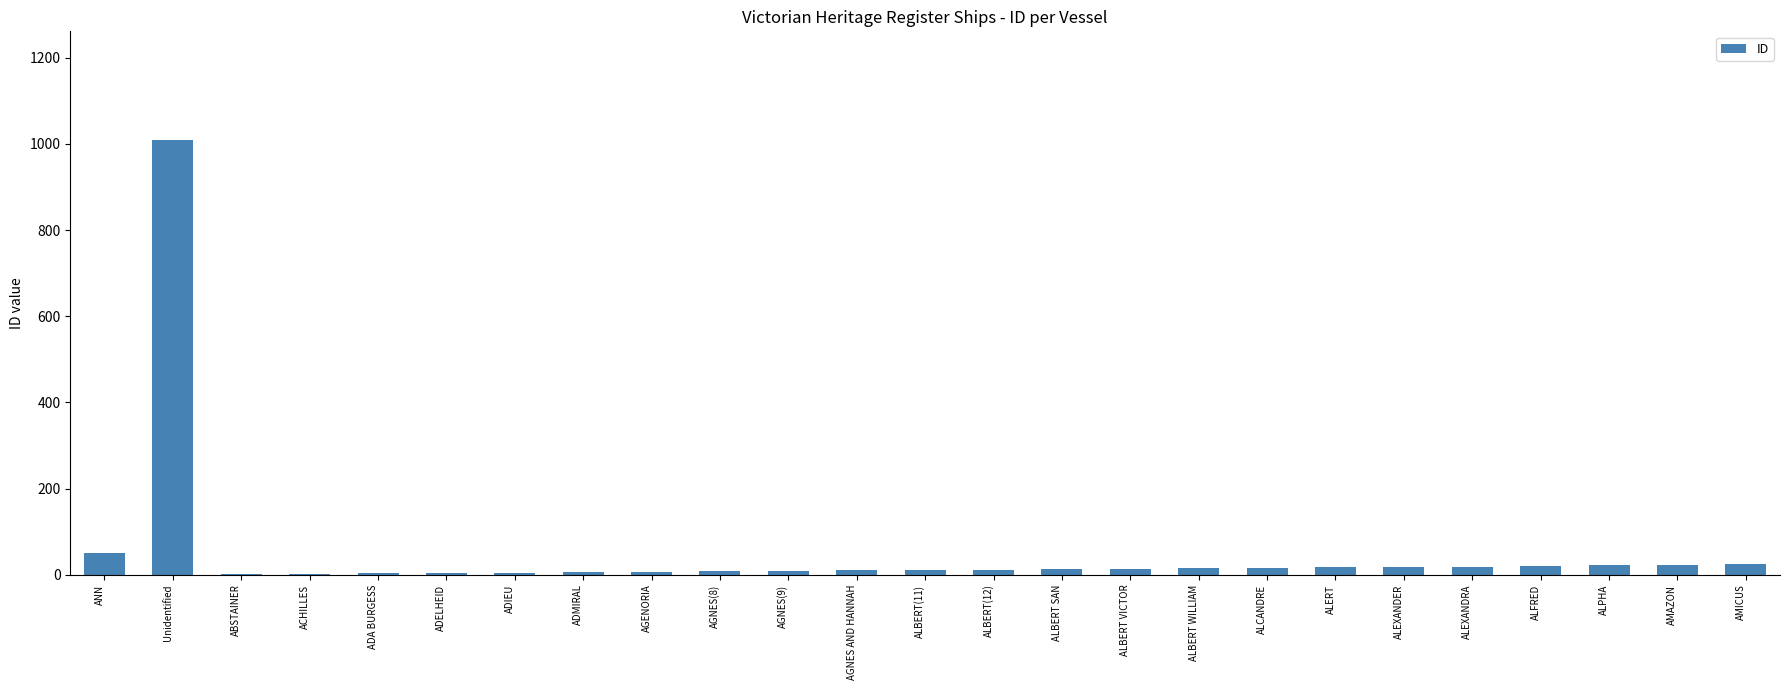

True or false: the data shows 51 at ANN.

True